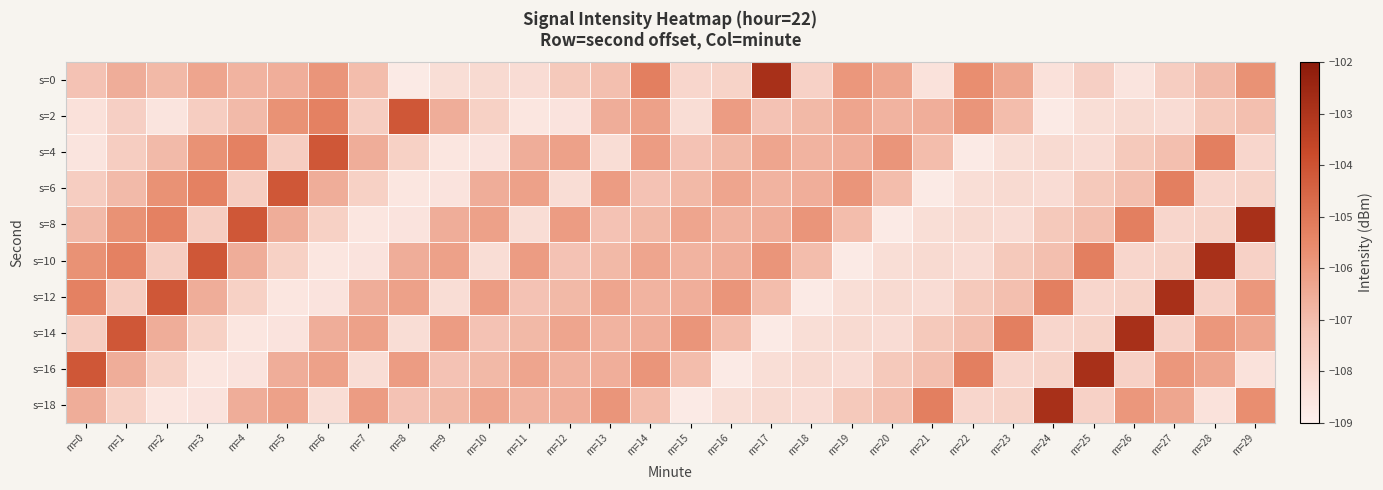

Reading right to left, transcribe all the data shown in this chart.

s=0: m=29=-105.8	m=28=-106.9	m=27=-107.6	m=26=-108.5	m=25=-107.6	m=24=-108.4	m=23=-106.3	m=22=-105.7	m=21=-108.4	m=20=-106.3	m=19=-105.9	m=18=-107.7	m=17=-102.8	m=16=-107.8	m=15=-107.9	m=14=-105.2	m=13=-107.0	m=12=-107.4	m=11=-108.2	m=10=-108.1	m=9=-108.2	m=8=-108.7	m=7=-107.0	m=6=-105.9	m=5=-106.6	m=4=-106.7	m=3=-106.3	m=2=-106.9	m=1=-106.5	m=0=-107.2
s=2: m=29=-107.0	m=28=-107.4	m=27=-108.2	m=26=-108.1	m=25=-108.2	m=24=-108.7	m=23=-107.0	m=22=-105.9	m=21=-106.6	m=20=-106.7	m=19=-106.3	m=18=-106.9	m=17=-107.2	m=16=-106.1	m=15=-108.2	m=14=-106.2	m=13=-106.5	m=12=-108.5	m=11=-108.6	m=10=-107.7	m=9=-106.6	m=8=-104.1	m=7=-107.6	m=6=-105.3	m=5=-105.8	m=4=-106.9	m=3=-107.6	m=2=-108.5	m=1=-107.6	m=0=-108.4
s=4: m=29=-107.9	m=28=-105.2	m=27=-107.0	m=26=-107.4	m=25=-108.2	m=24=-108.1	m=23=-108.2	m=22=-108.7	m=21=-107.0	m=20=-105.9	m=19=-106.6	m=18=-106.7	m=17=-106.3	m=16=-106.9	m=15=-107.2	m=14=-106.1	m=13=-108.2	m=12=-106.2	m=11=-106.5	m=10=-108.5	m=9=-108.6	m=8=-107.7	m=7=-106.6	m=6=-104.1	m=5=-107.6	m=4=-105.3	m=3=-105.8	m=2=-106.9	m=1=-107.6	m=0=-108.5
s=6: m=29=-107.8	m=28=-107.9	m=27=-105.2	m=26=-107.0	m=25=-107.4	m=24=-108.2	m=23=-108.1	m=22=-108.2	m=21=-108.7	m=20=-107.0	m=19=-105.9	m=18=-106.6	m=17=-106.7	m=16=-106.3	m=15=-106.9	m=14=-107.2	m=13=-106.1	m=12=-108.2	m=11=-106.2	m=10=-106.5	m=9=-108.5	m=8=-108.6	m=7=-107.7	m=6=-106.6	m=5=-104.1	m=4=-107.6	m=3=-105.3	m=2=-105.8	m=1=-106.9	m=0=-107.6
s=8: m=29=-102.8	m=28=-107.8	m=27=-107.9	m=26=-105.2	m=25=-107.0	m=24=-107.4	m=23=-108.2	m=22=-108.1	m=21=-108.2	m=20=-108.7	m=19=-107.0	m=18=-105.9	m=17=-106.6	m=16=-106.7	m=15=-106.3	m=14=-106.9	m=13=-107.2	m=12=-106.1	m=11=-108.2	m=10=-106.2	m=9=-106.5	m=8=-108.5	m=7=-108.6	m=6=-107.7	m=5=-106.6	m=4=-104.1	m=3=-107.6	m=2=-105.3	m=1=-105.8	m=0=-106.9
s=10: m=29=-107.7	m=28=-102.8	m=27=-107.8	m=26=-107.9	m=25=-105.2	m=24=-107.0	m=23=-107.4	m=22=-108.2	m=21=-108.1	m=20=-108.2	m=19=-108.7	m=18=-107.0	m=17=-105.9	m=16=-106.6	m=15=-106.7	m=14=-106.3	m=13=-106.9	m=12=-107.2	m=11=-106.1	m=10=-108.2	m=9=-106.2	m=8=-106.5	m=7=-108.5	m=6=-108.6	m=5=-107.7	m=4=-106.6	m=3=-104.1	m=2=-107.6	m=1=-105.3	m=0=-105.8
s=12: m=29=-105.9	m=28=-107.7	m=27=-102.8	m=26=-107.8	m=25=-107.9	m=24=-105.2	m=23=-107.0	m=22=-107.4	m=21=-108.2	m=20=-108.1	m=19=-108.2	m=18=-108.7	m=17=-107.0	m=16=-105.9	m=15=-106.6	m=14=-106.7	m=13=-106.3	m=12=-106.9	m=11=-107.2	m=10=-106.1	m=9=-108.2	m=8=-106.2	m=7=-106.5	m=6=-108.5	m=5=-108.6	m=4=-107.7	m=3=-106.6	m=2=-104.1	m=1=-107.6	m=0=-105.3
s=14: m=29=-106.3	m=28=-105.9	m=27=-107.7	m=26=-102.8	m=25=-107.8	m=24=-107.9	m=23=-105.2	m=22=-107.0	m=21=-107.4	m=20=-108.2	m=19=-108.1	m=18=-108.2	m=17=-108.7	m=16=-107.0	m=15=-105.9	m=14=-106.6	m=13=-106.7	m=12=-106.3	m=11=-106.9	m=10=-107.2	m=9=-106.1	m=8=-108.2	m=7=-106.2	m=6=-106.5	m=5=-108.5	m=4=-108.6	m=3=-107.7	m=2=-106.6	m=1=-104.1	m=0=-107.6
s=16: m=29=-108.4	m=28=-106.3	m=27=-105.9	m=26=-107.7	m=25=-102.8	m=24=-107.8	m=23=-107.9	m=22=-105.2	m=21=-107.0	m=20=-107.4	m=19=-108.2	m=18=-108.1	m=17=-108.2	m=16=-108.7	m=15=-107.0	m=14=-105.9	m=13=-106.6	m=12=-106.7	m=11=-106.3	m=10=-106.9	m=9=-107.2	m=8=-106.1	m=7=-108.2	m=6=-106.2	m=5=-106.5	m=4=-108.5	m=3=-108.6	m=2=-107.7	m=1=-106.6	m=0=-104.1
s=18: m=29=-105.7	m=28=-108.4	m=27=-106.3	m=26=-105.9	m=25=-107.7	m=24=-102.8	m=23=-107.8	m=22=-107.9	m=21=-105.2	m=20=-107.0	m=19=-107.4	m=18=-108.2	m=17=-108.1	m=16=-108.2	m=15=-108.7	m=14=-107.0	m=13=-105.9	m=12=-106.6	m=11=-106.7	m=10=-106.3	m=9=-106.9	m=8=-107.2	m=7=-106.1	m=6=-108.2	m=5=-106.2	m=4=-106.5	m=3=-108.5	m=2=-108.6	m=1=-107.7	m=0=-106.6